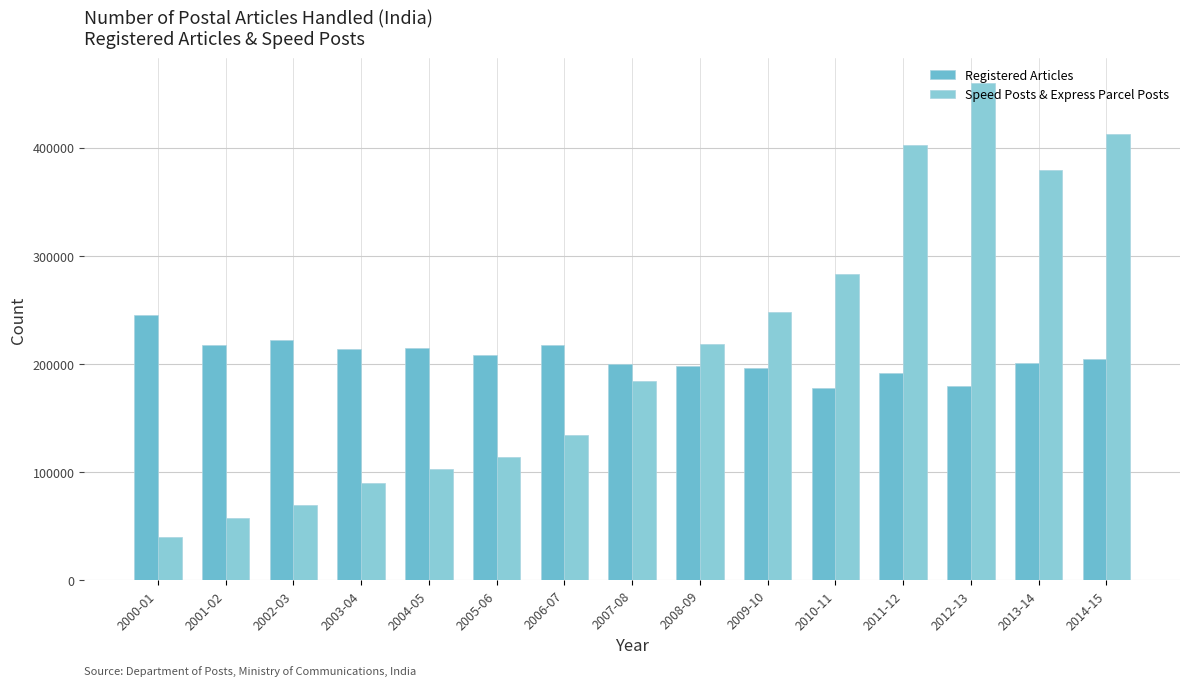

What is the greatest value displayed?

459847.0